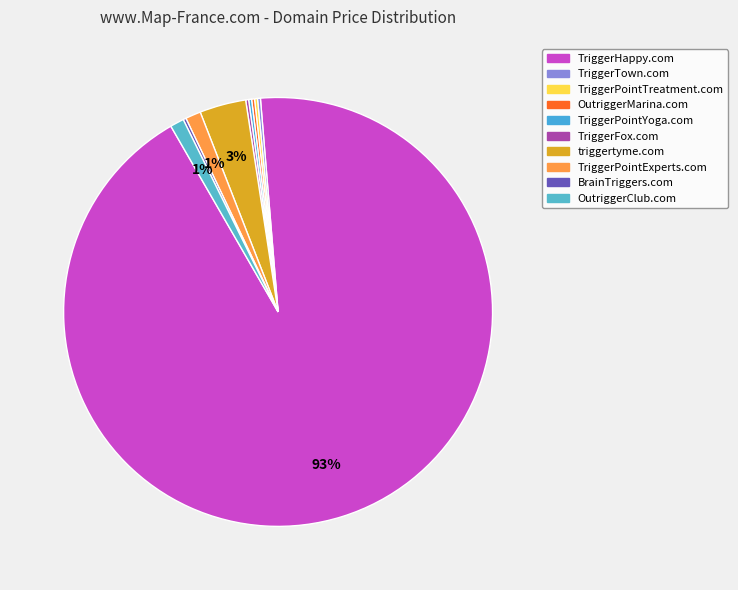

The BrainTriggers.com slice represents 7% of the pie. True or false?

False